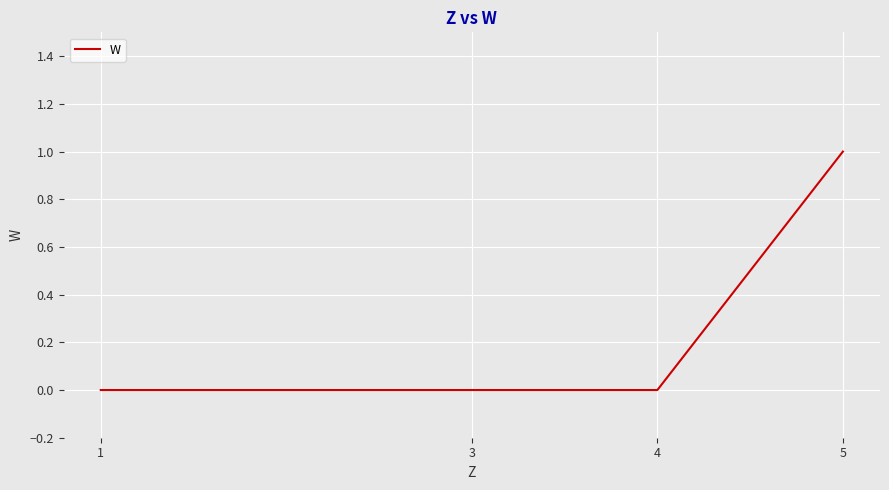

True or false: the data has more than 2 interior local peaks.

False